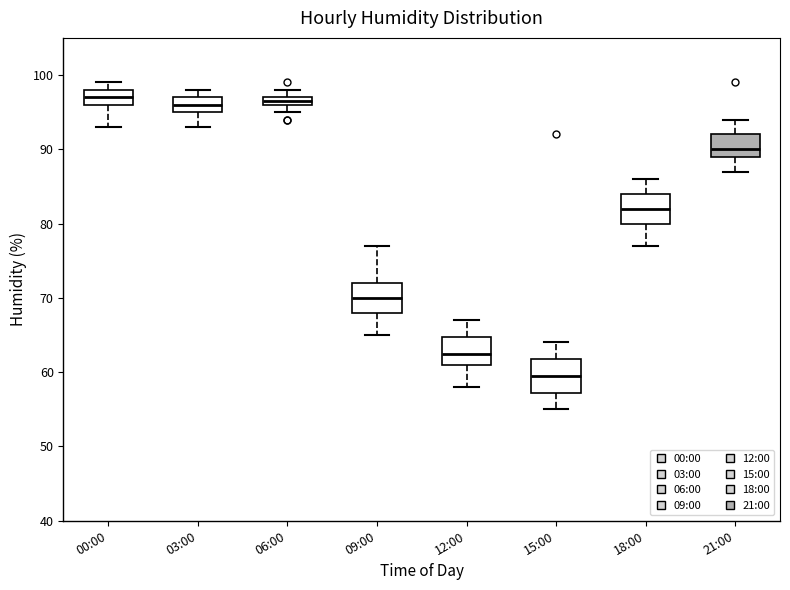

Where is the upper edge of the box for 00:00 on the y-axis? The values are not printed on the chart, so give them approximately, as read against the axis.

98